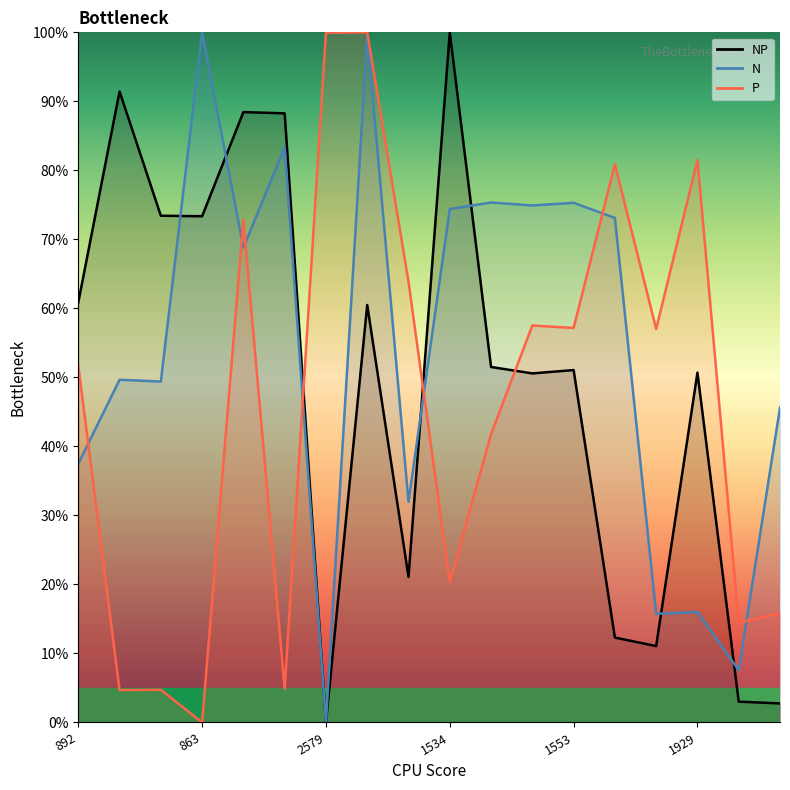

True or false: NP and P intersect in this chart.

True